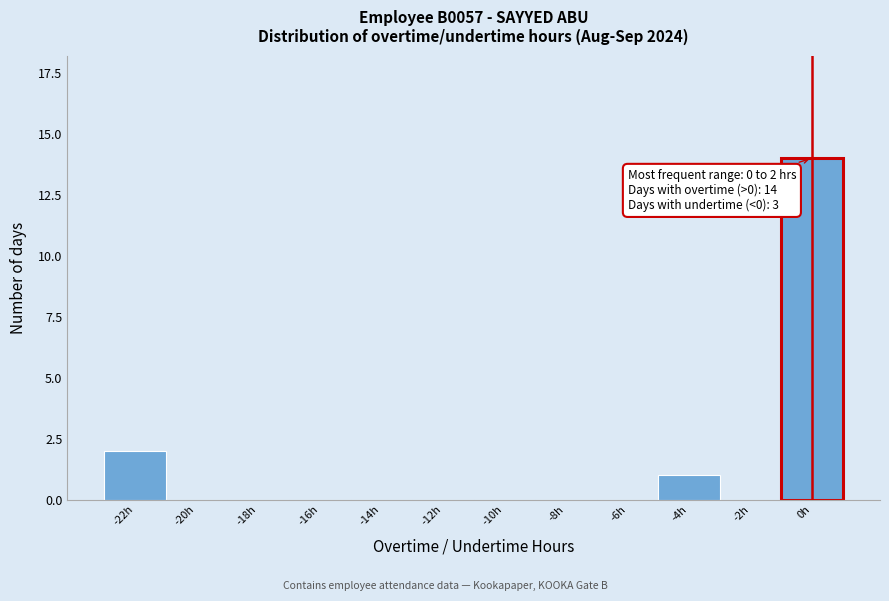

Reading left to right, what are all the values shown in this chart?

-22h=2	-20h=0	-18h=0	-16h=0	-14h=0	-12h=0	-10h=0	-8h=0	-6h=0	-4h=1	-2h=0	0h=14